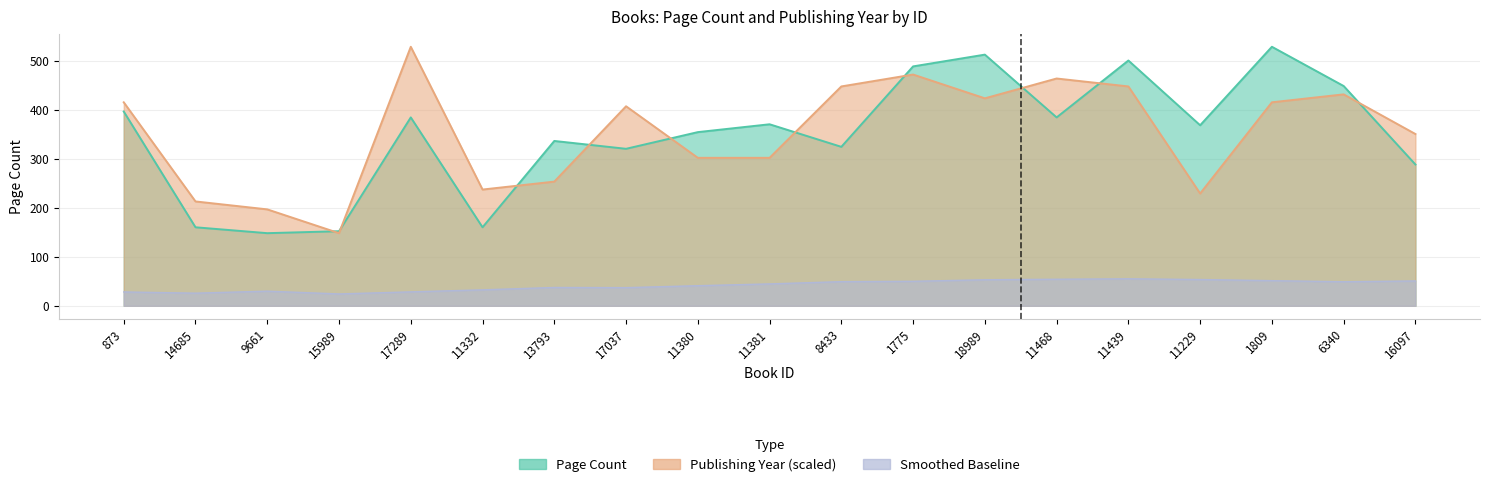

What is the minimum value shown in the chart?

148.0